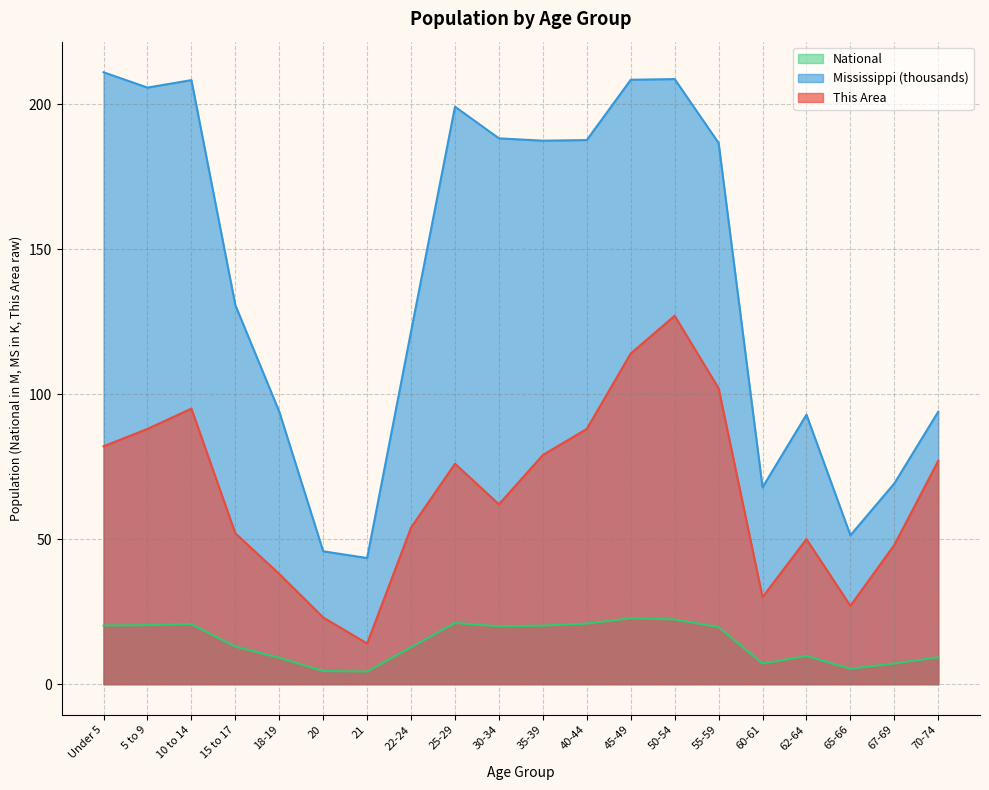

What is the maximum value shown in the chart?

211.0